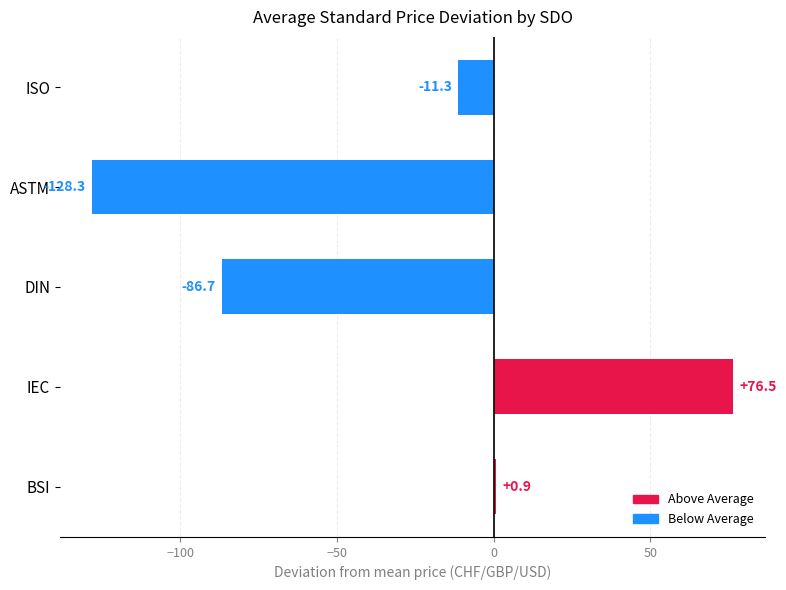

Read the value at ASTM.

-128.3